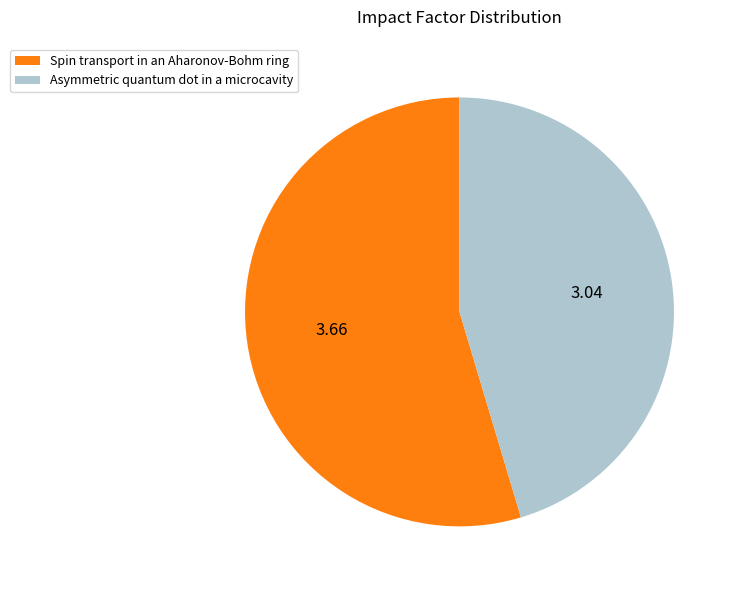

Combined, do Spin transport in an Aharonov-Bohm ring and Asymmetric quantum dot in a microcavity account for over 50%?

Yes